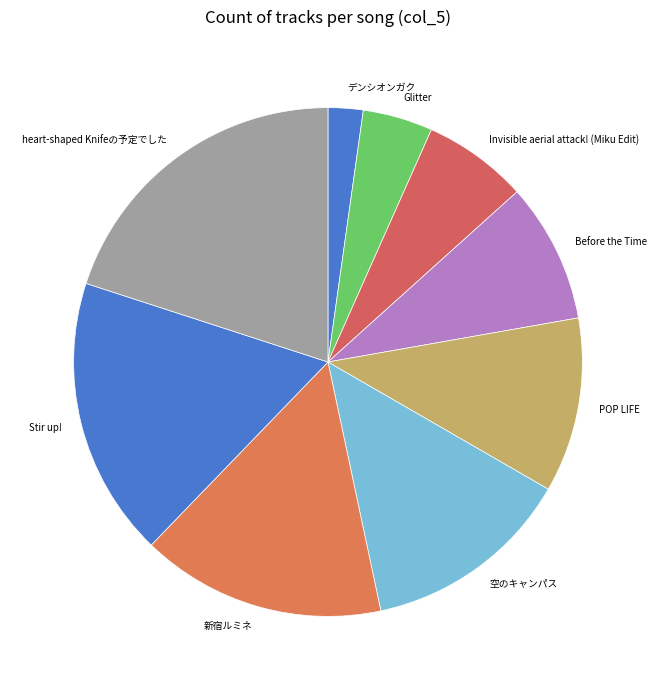

Rank the categories by value from lowest to highest.

デンシオンガク, Glitter, Invisible aerial attack! (Miku Edit), Before the Time, POP LIFE, 空のキャンパス, 新宿ルミネ, Stir up!, heart-shaped Knifeの予定でした